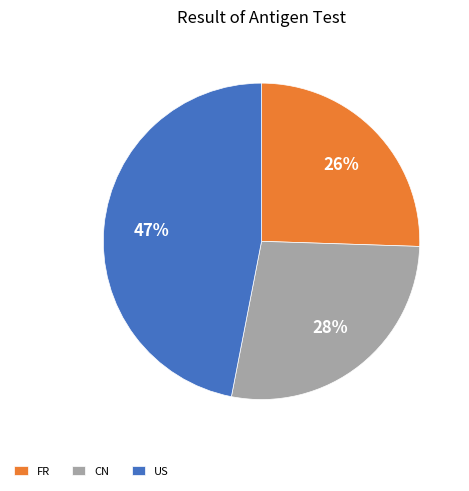

Rank the categories by value from highest to lowest.

US, CN, FR